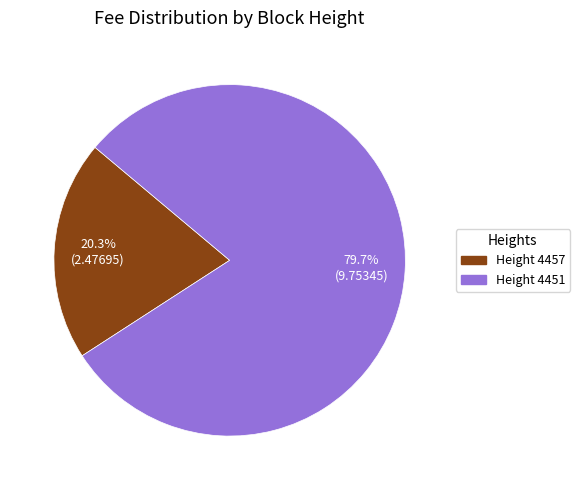

Does any single category account for the majority?

Yes